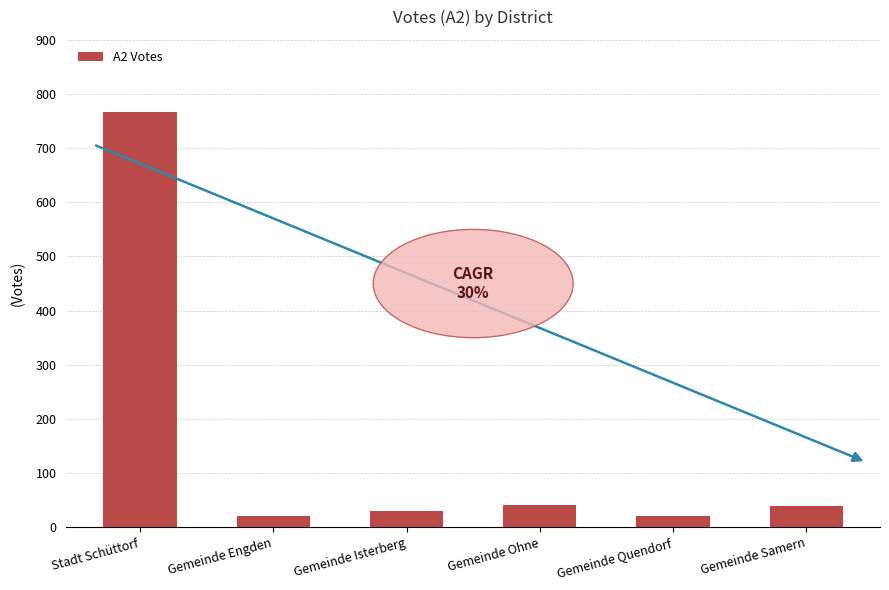

What is the average value?

153